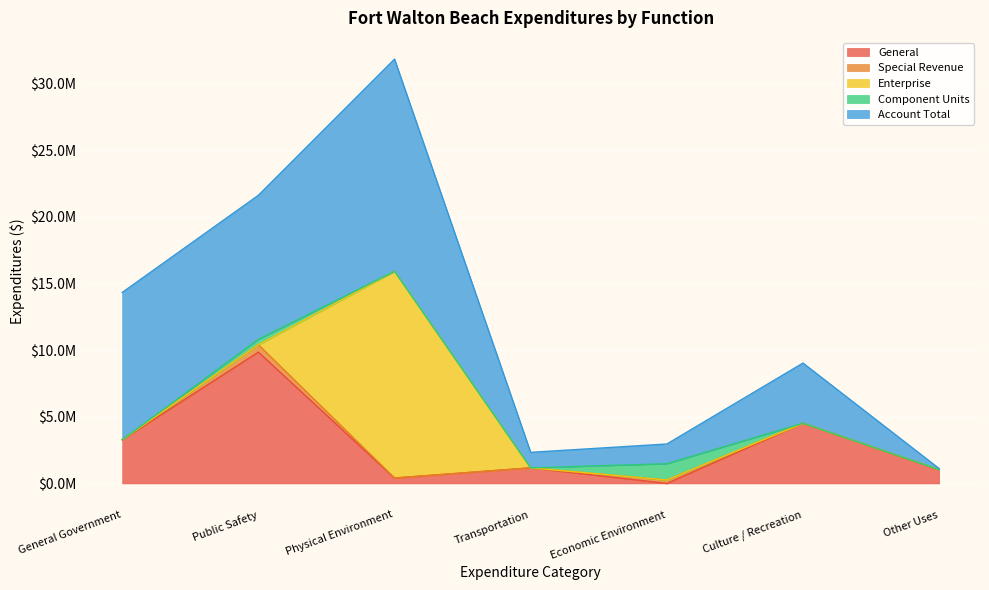

At which label does Enterprise reach its minimum?

Other Uses